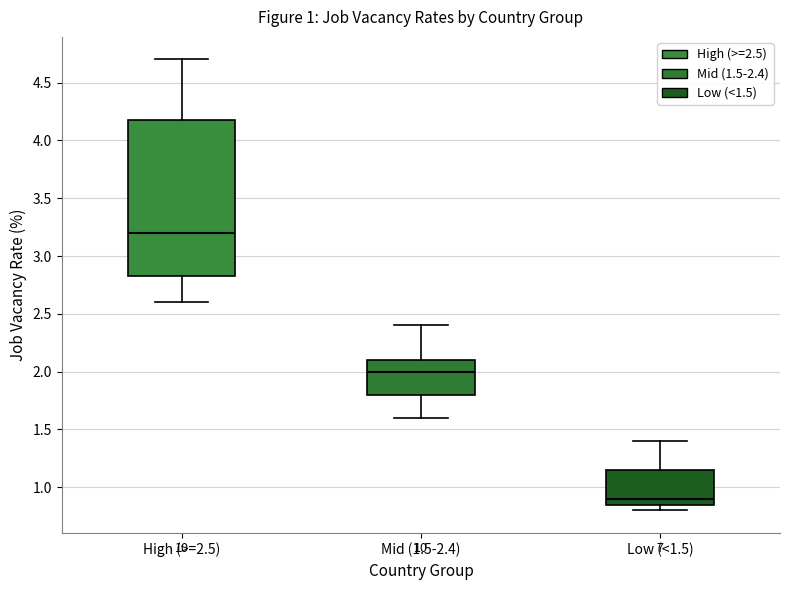

Which box has the highest median line?

High (>=2.5)